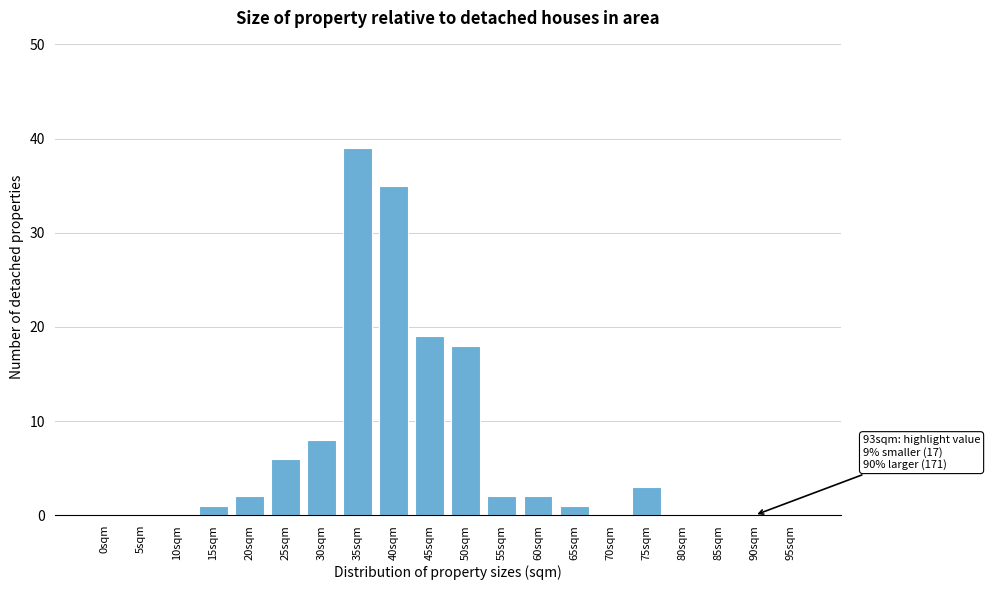

Reading left to right, extract all data points from this chart.

0sqm=0	5sqm=0	10sqm=0	15sqm=1	20sqm=2	25sqm=6	30sqm=8	35sqm=39	40sqm=35	45sqm=19	50sqm=18	55sqm=2	60sqm=2	65sqm=1	70sqm=0	75sqm=3	80sqm=0	85sqm=0	90sqm=0	95sqm=0